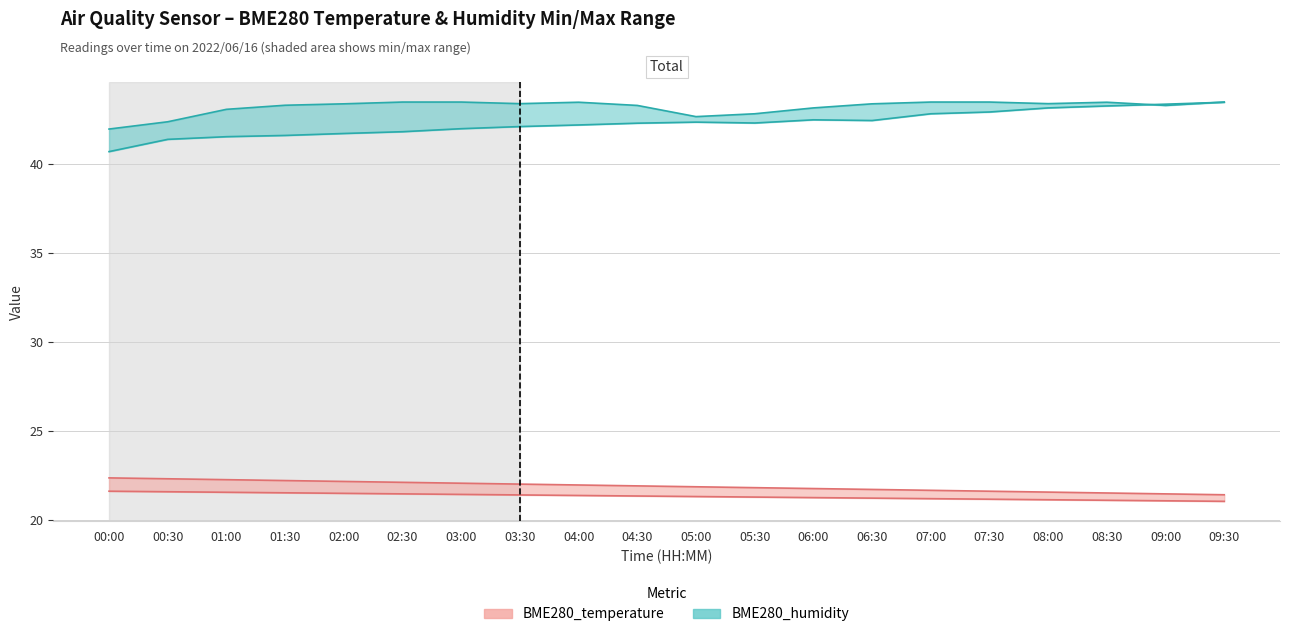

Is it true that BME280_humidity_max equals 43.4 at 02:00?

True